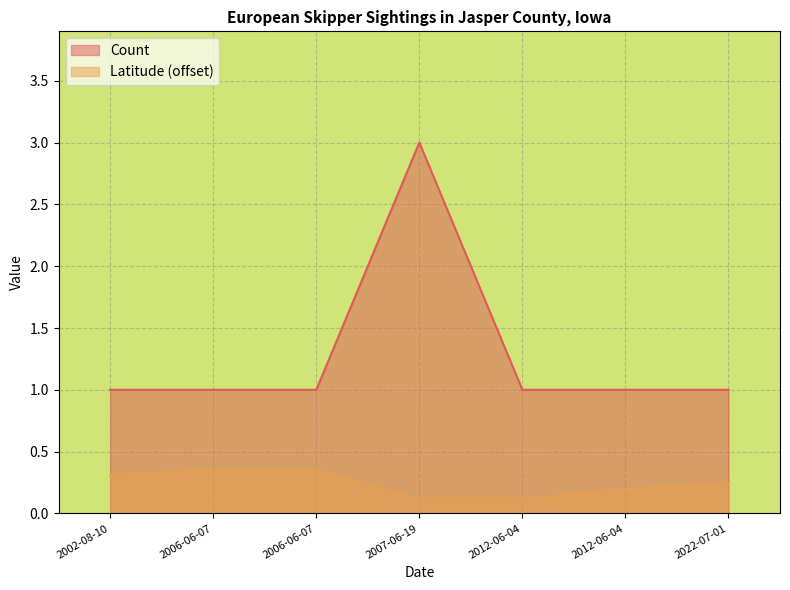

At 2022-07-01, list the series in order from largest to smallest.

Count, Latitude (offset)